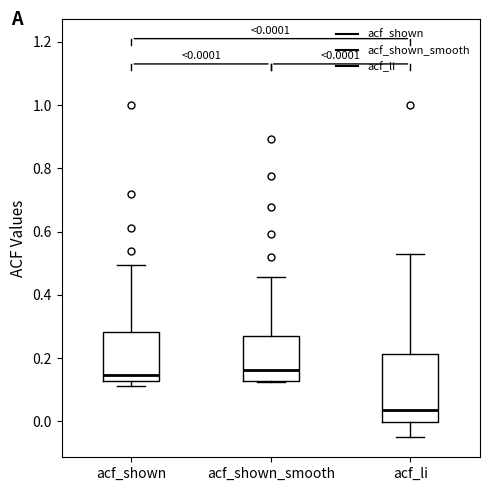

Comparing the boxes themselves (not the whiskers), which one is the tallest?

acf_li